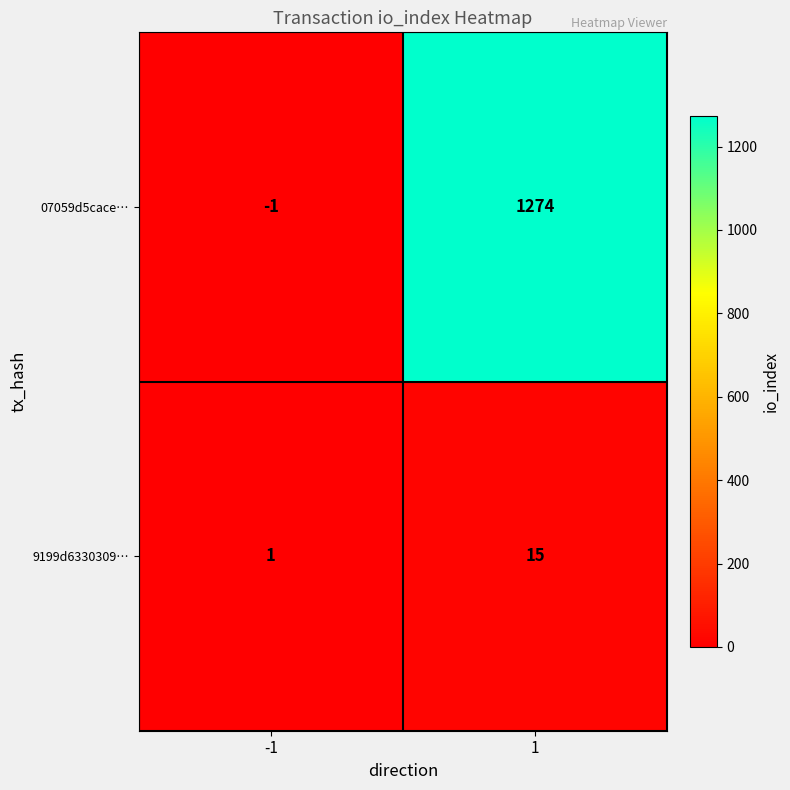

At which category is the sum across all series the highest?

1